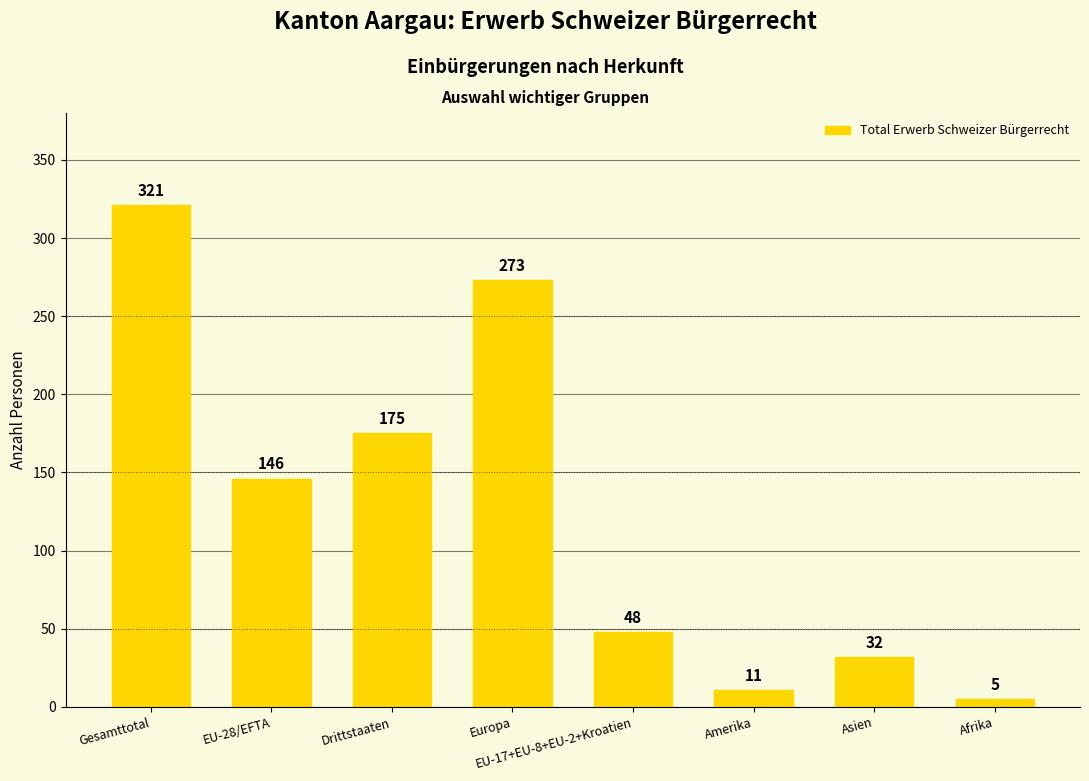

How many bars are there in total?

8